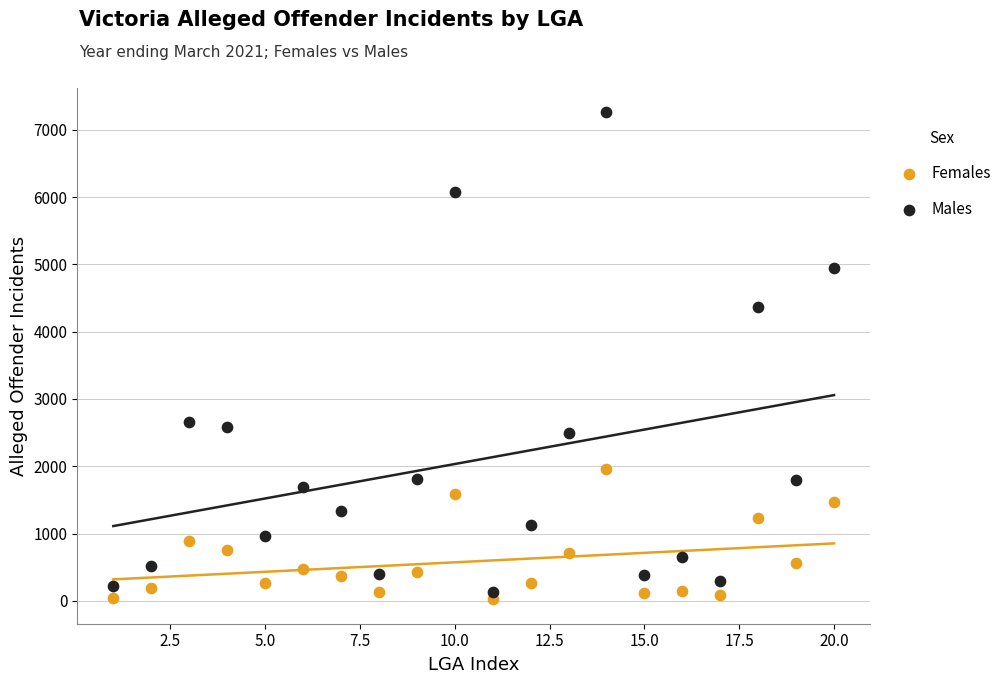

What are all the series names shown in the legend?

Females, Males